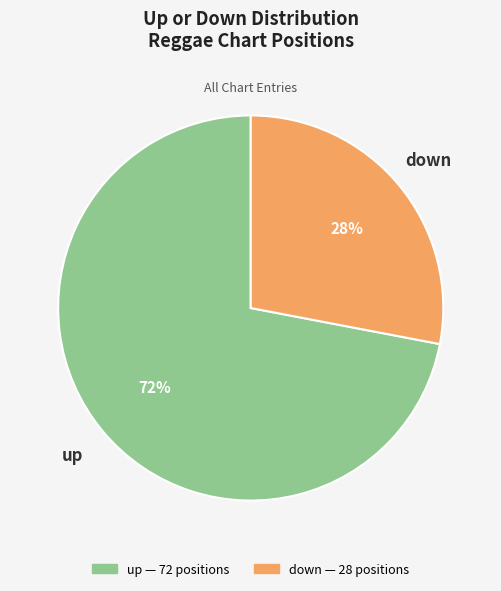

Combined, do down and up account for over 50%?

Yes